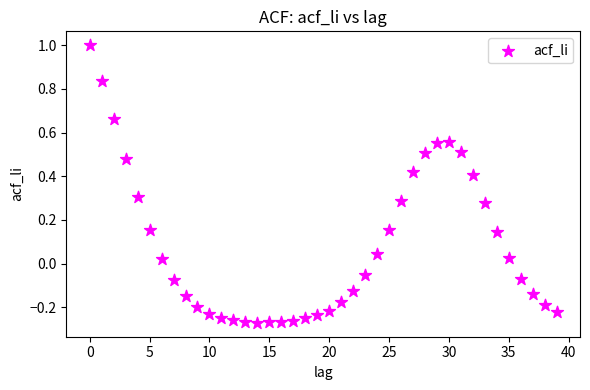

What is the range of Y values (max minus min)?

1.3